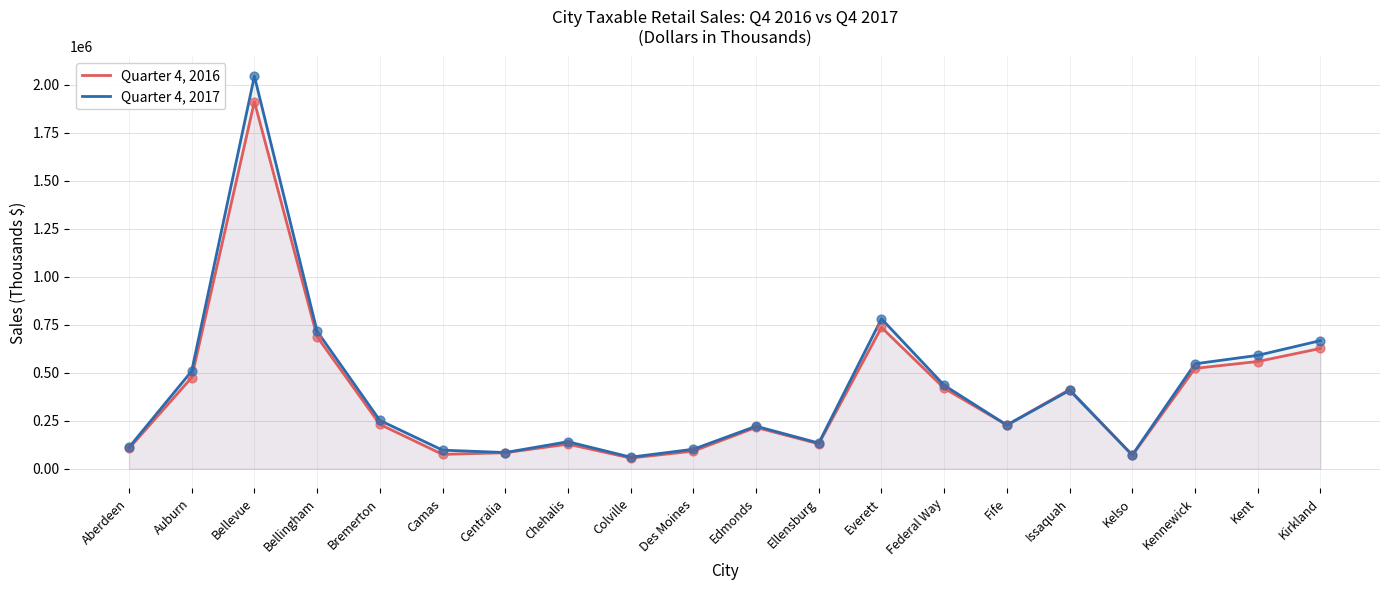

What is the total value across all series at Everett?

1516205